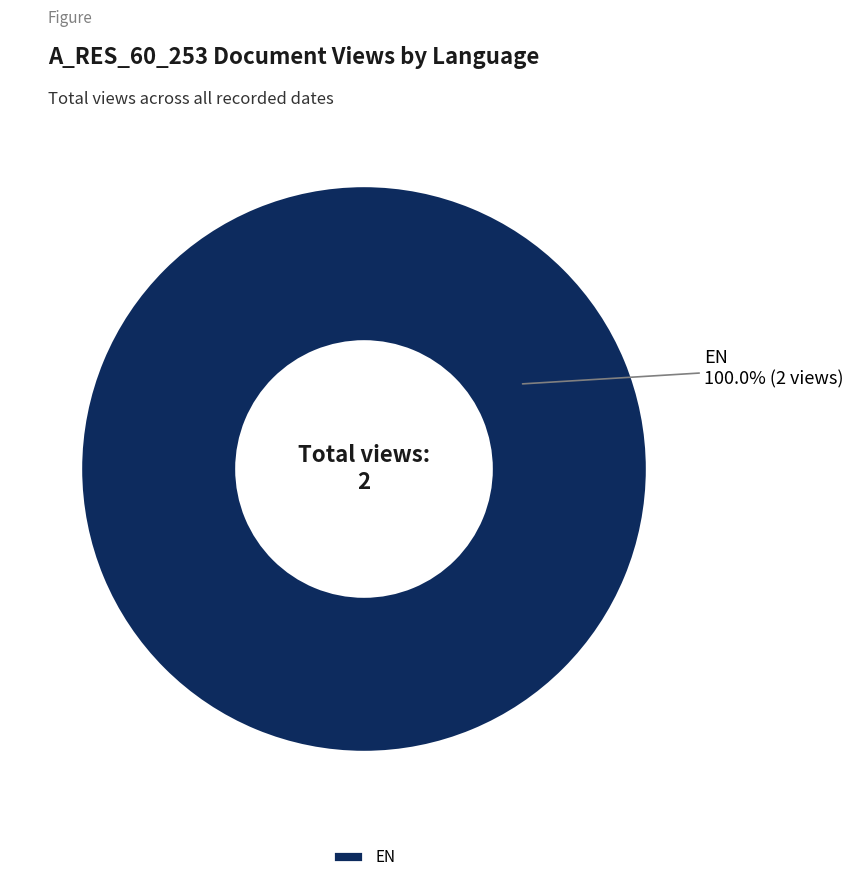

Rank the categories by value from lowest to highest.

EN